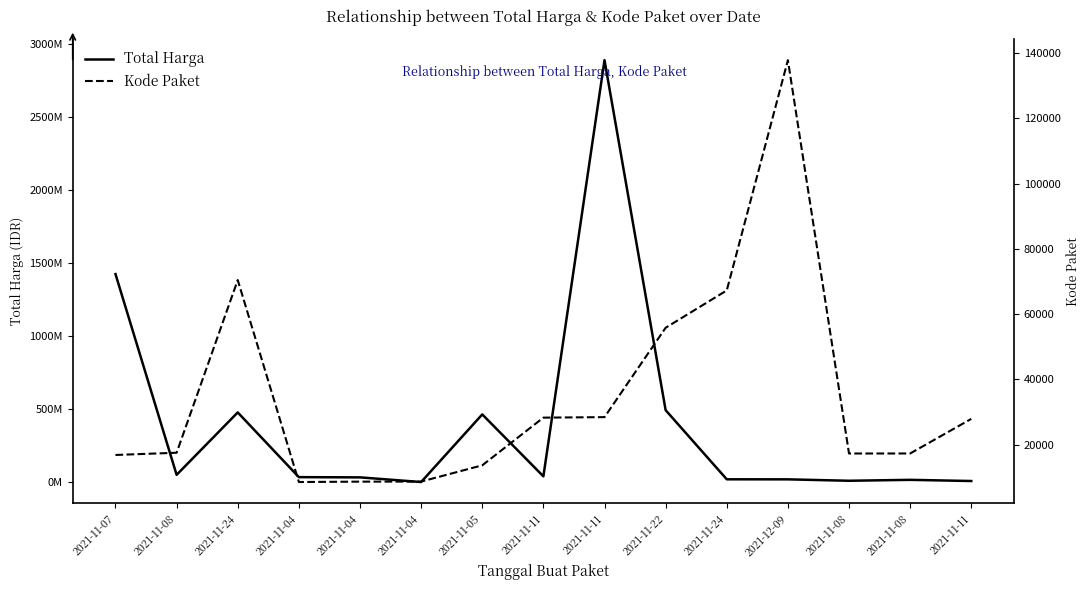

What is the sum of the Total Harga values at 2021-11-04 and 2021-11-04?

34577875